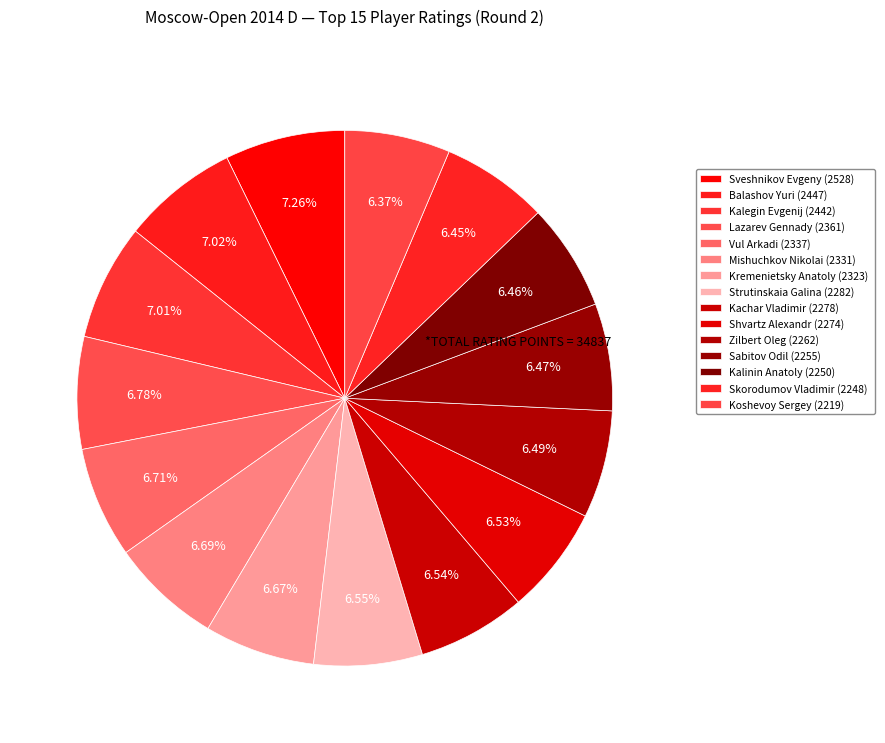

How many segments does this pie chart have?

15